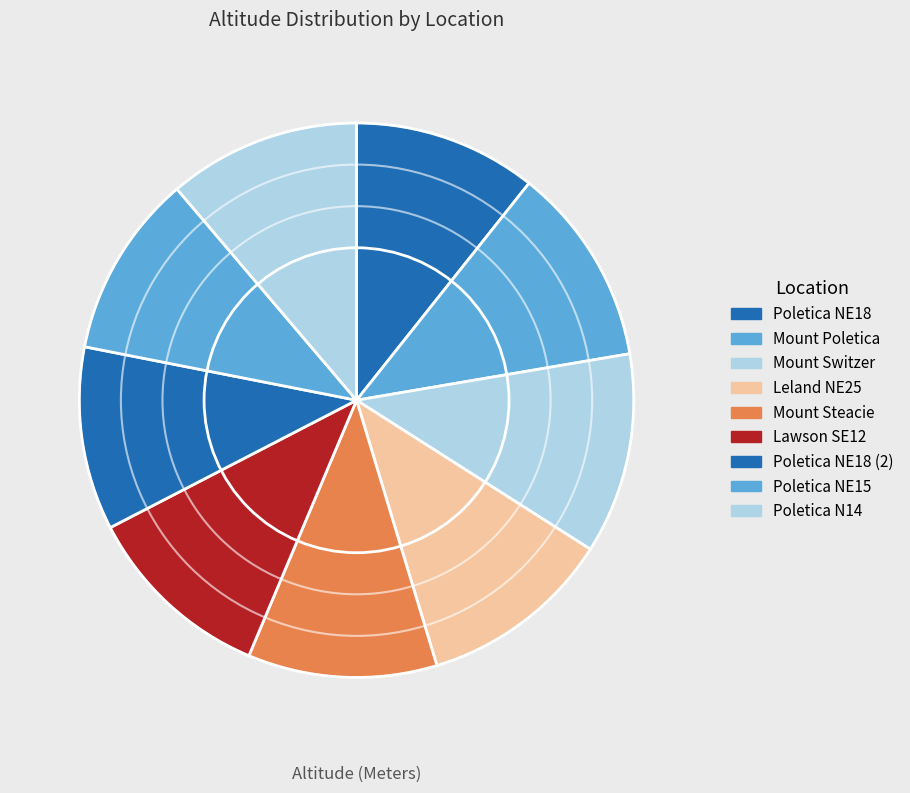

How many slices are in this pie chart?

9